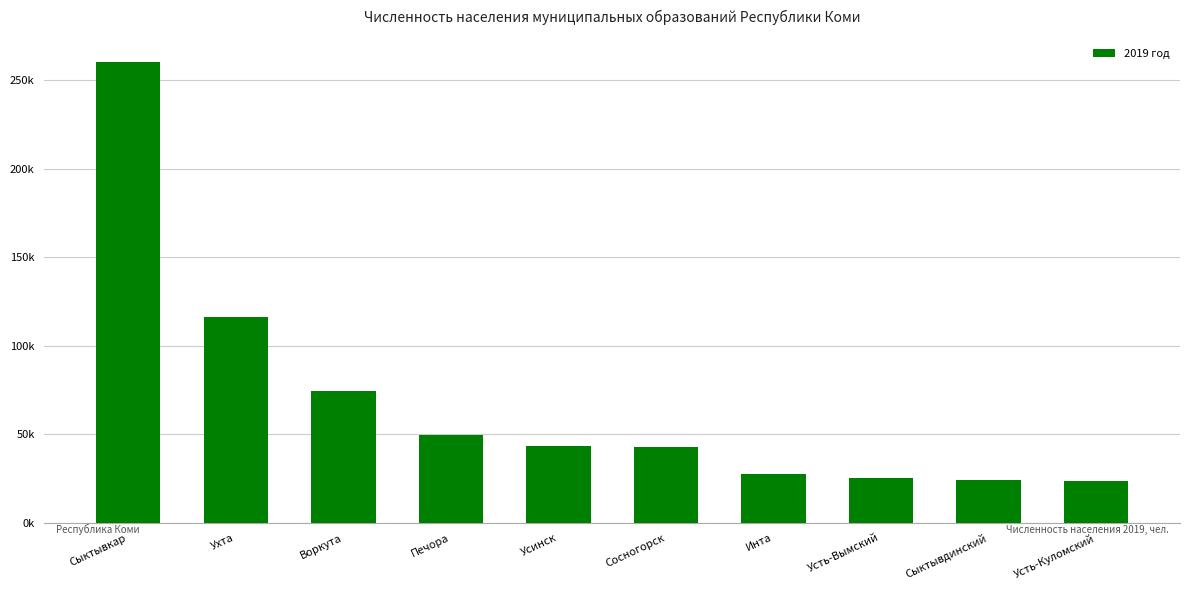

The chart shows a value of 181963 at Ухта. True or false?

False